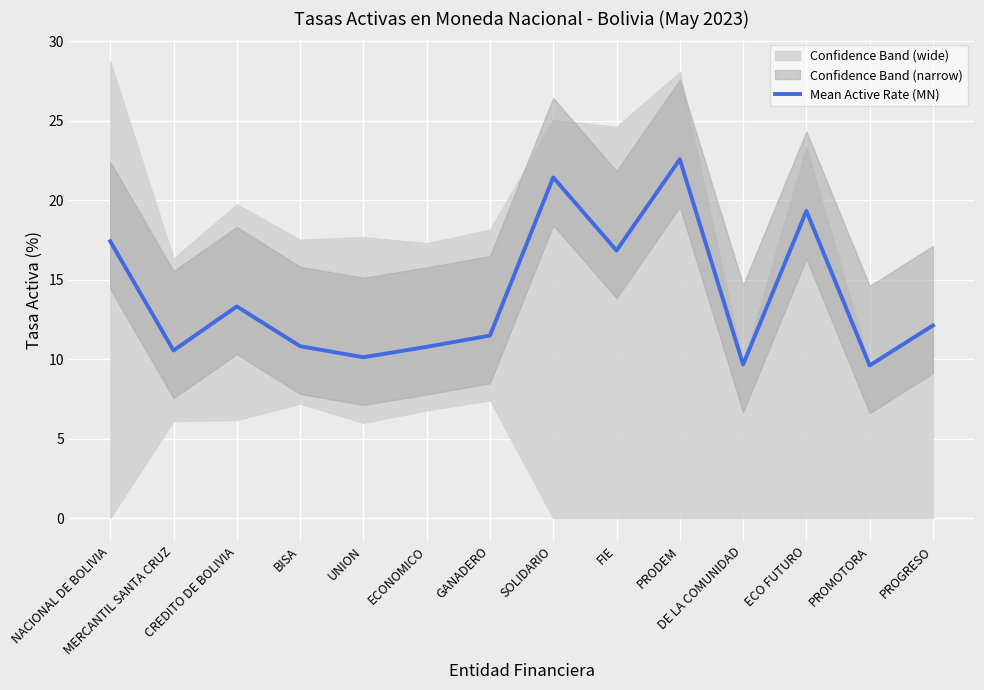

Reading left to right, extract all data points from this chart.

NACIONAL DE BOLIVIA=17.4	MERCANTIL SANTA CRUZ=10.5	CREDITO DE BOLIVIA=13.3	BISA=10.8	UNION=10.1	ECONOMICO=10.8	GANADERO=11.5	SOLIDARIO=21.4	FIE=16.8	PRODEM=22.6	DE LA COMUNIDAD=9.7	ECO FUTURO=19.3	PROMOTORA=9.6	PROGRESO=12.1